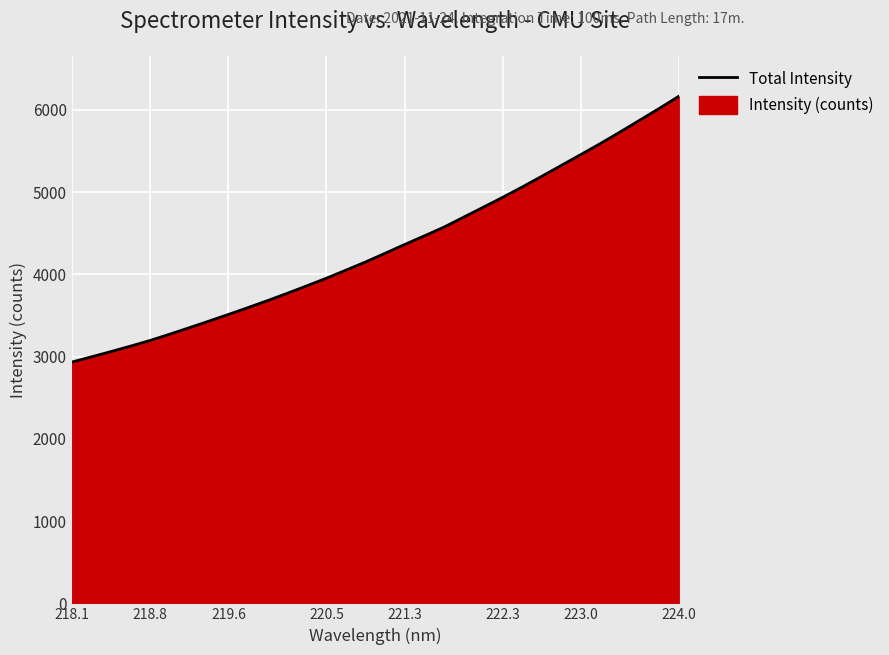

What is the greatest value displayed?

6165.5